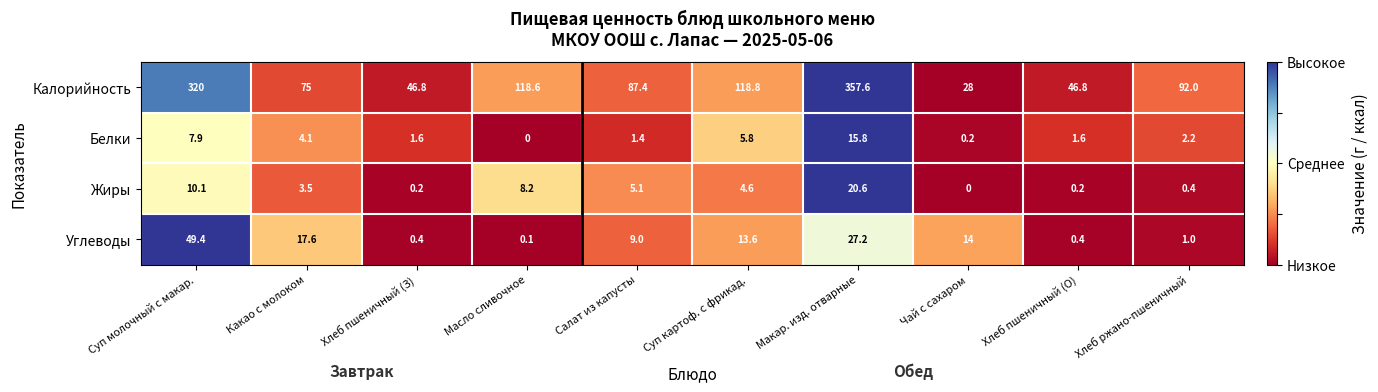

What is the sum of the Калорийность values at Хлеб пшеничный (З) and Хлеб ржано-пшеничный?

138.8